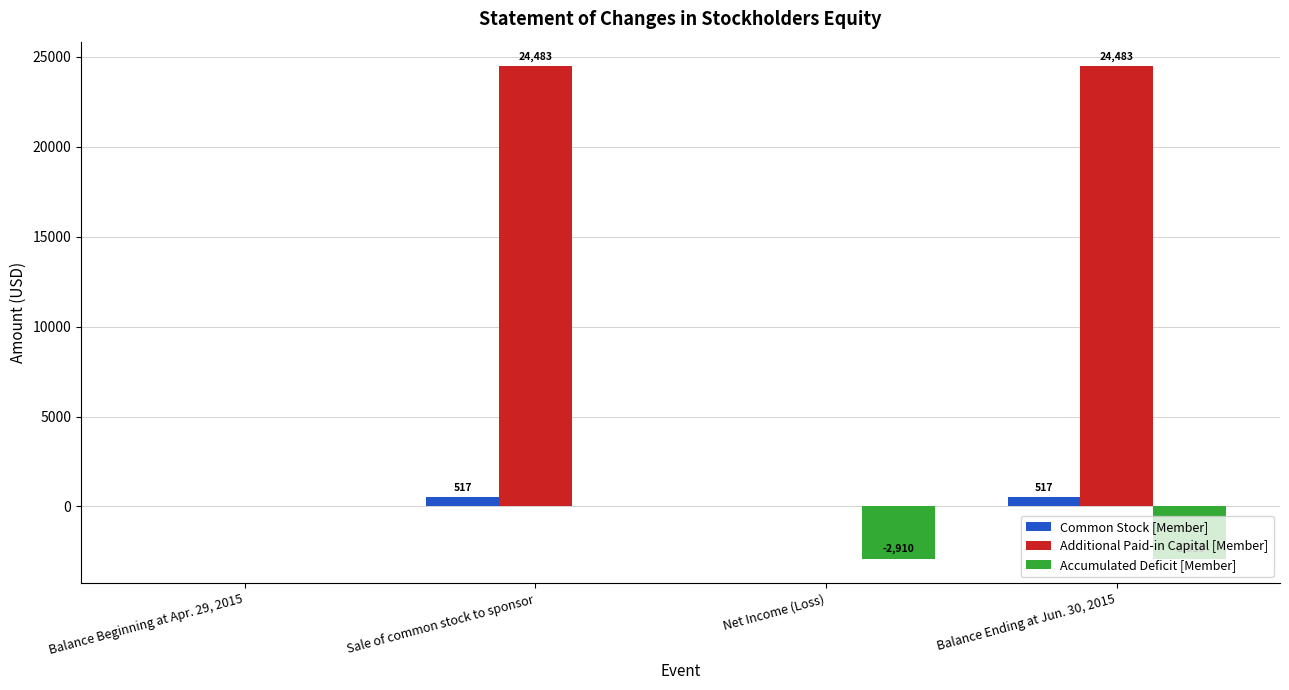

What is the sum of all Additional Paid-in Capital [Member] values?

48966